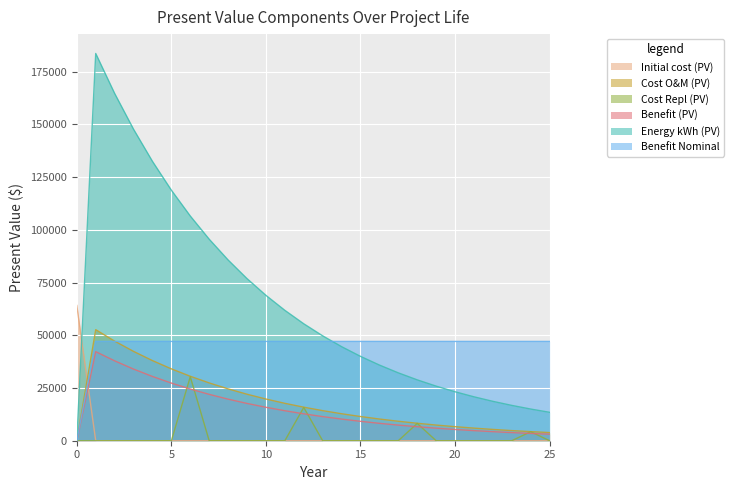

The Benefit (PV) series shows 15857.5 at 10. True or false?

True